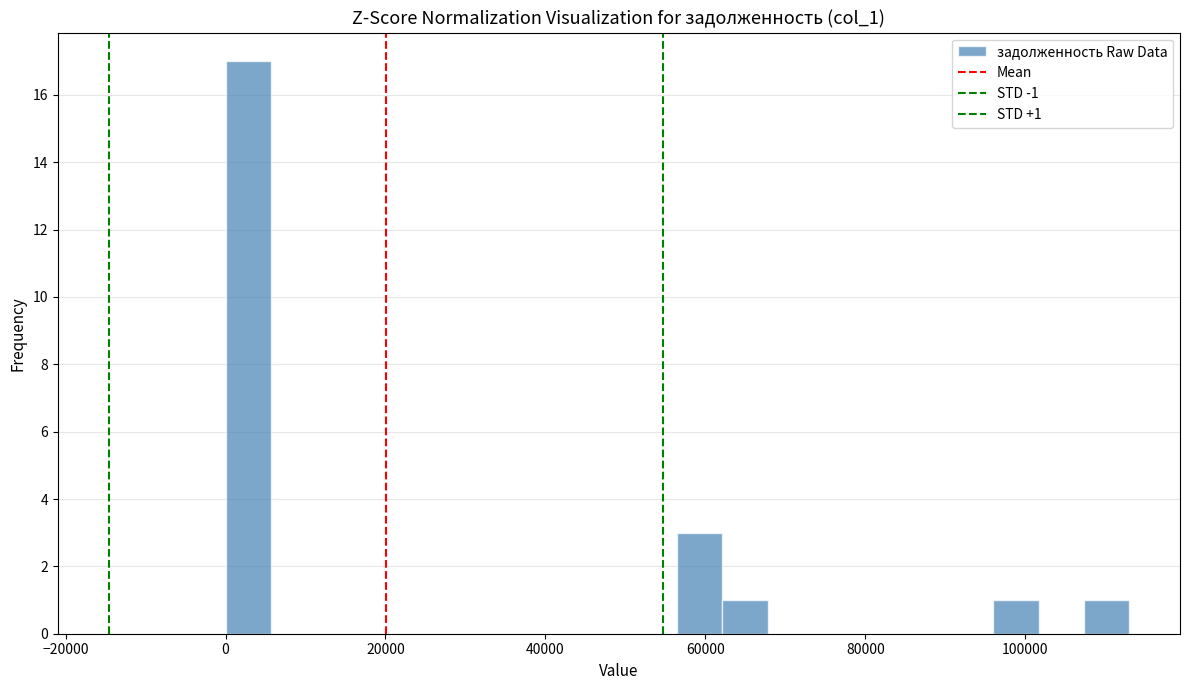

Around what value on the x-axis is the tallest bar? Give the approximate position of its centre, as read against the axis.

2000